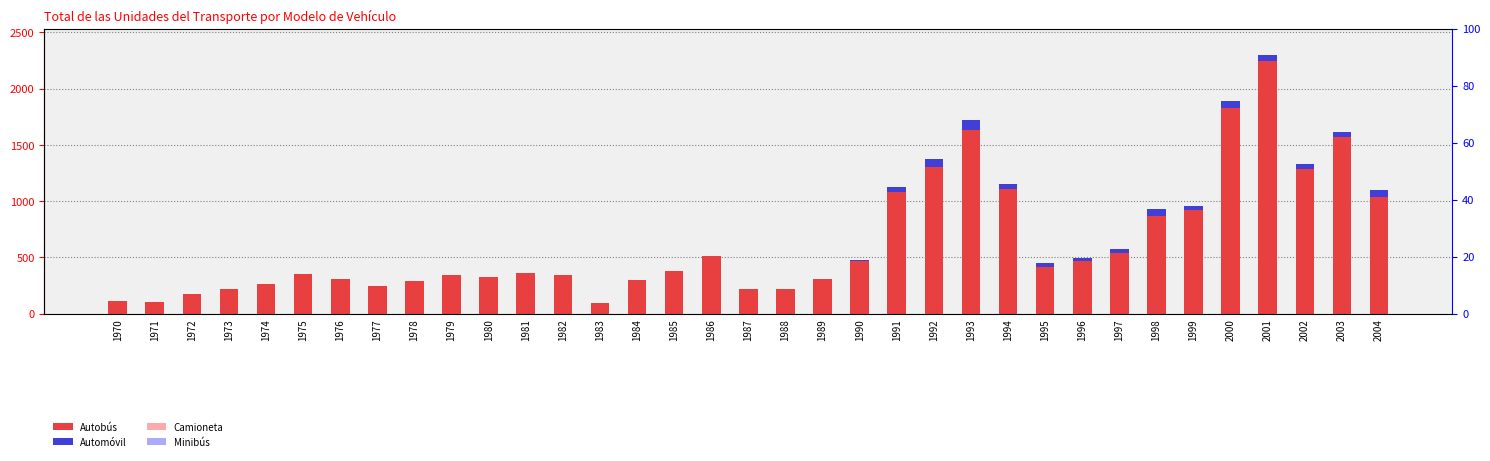

How many bars are there in total?

140